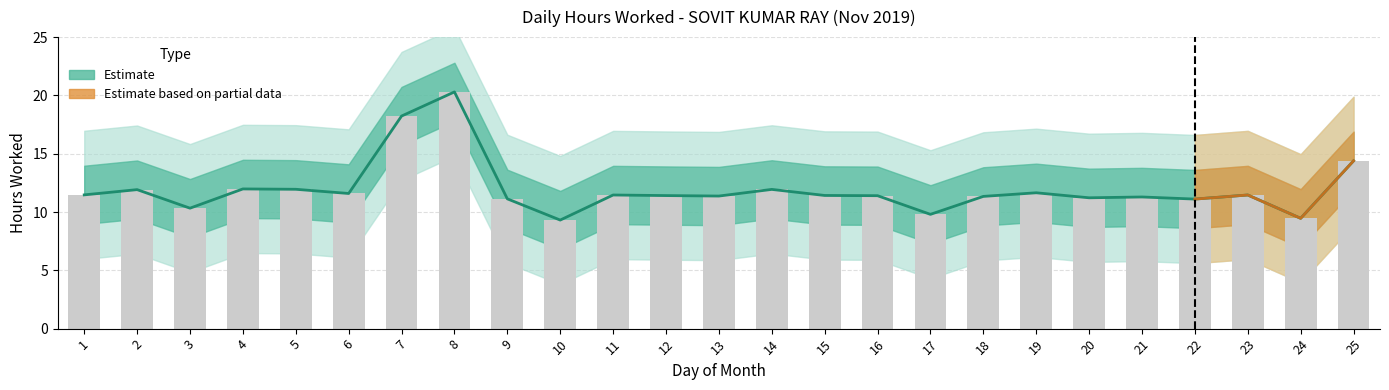

What is the minimum value shown in the chart?

9.3